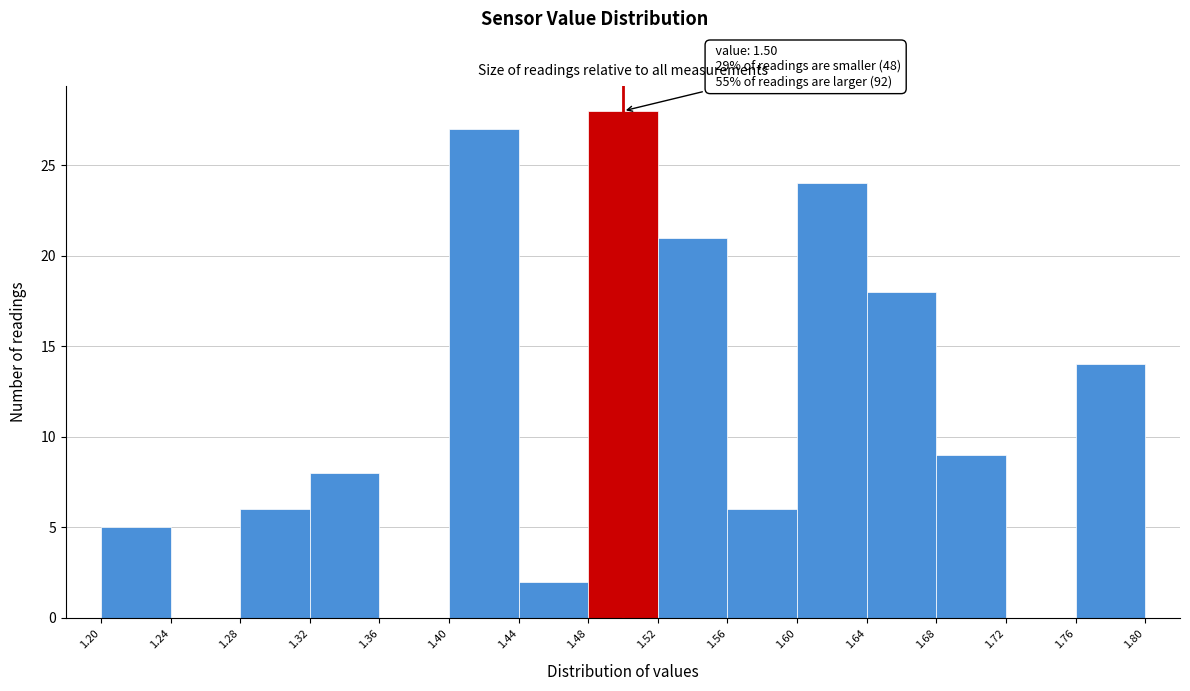

Over which range of the x-axis is the bar tallest?

1.48 to 1.52